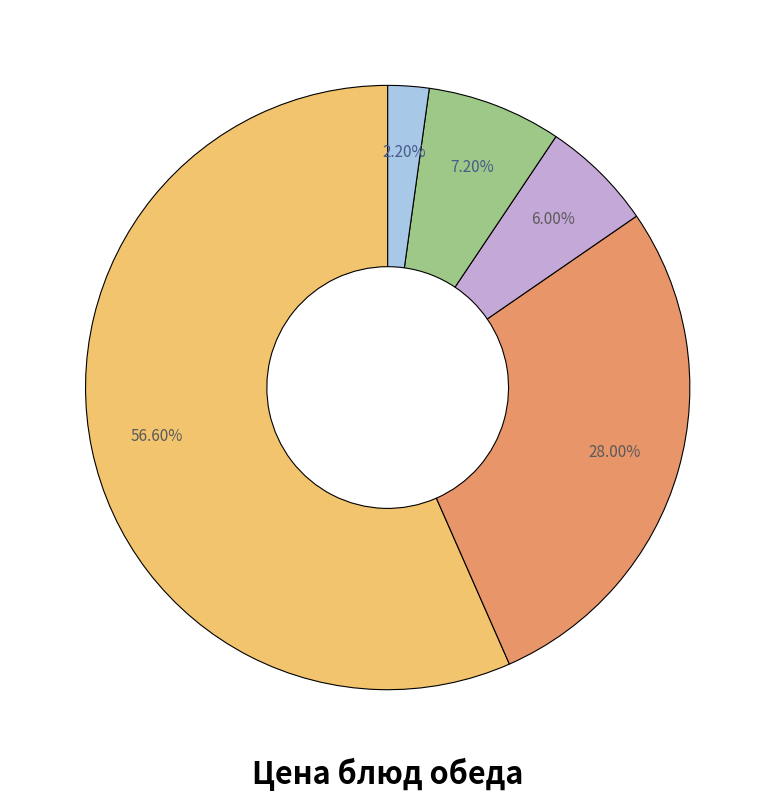

Is there a majority slice in this chart?

Yes